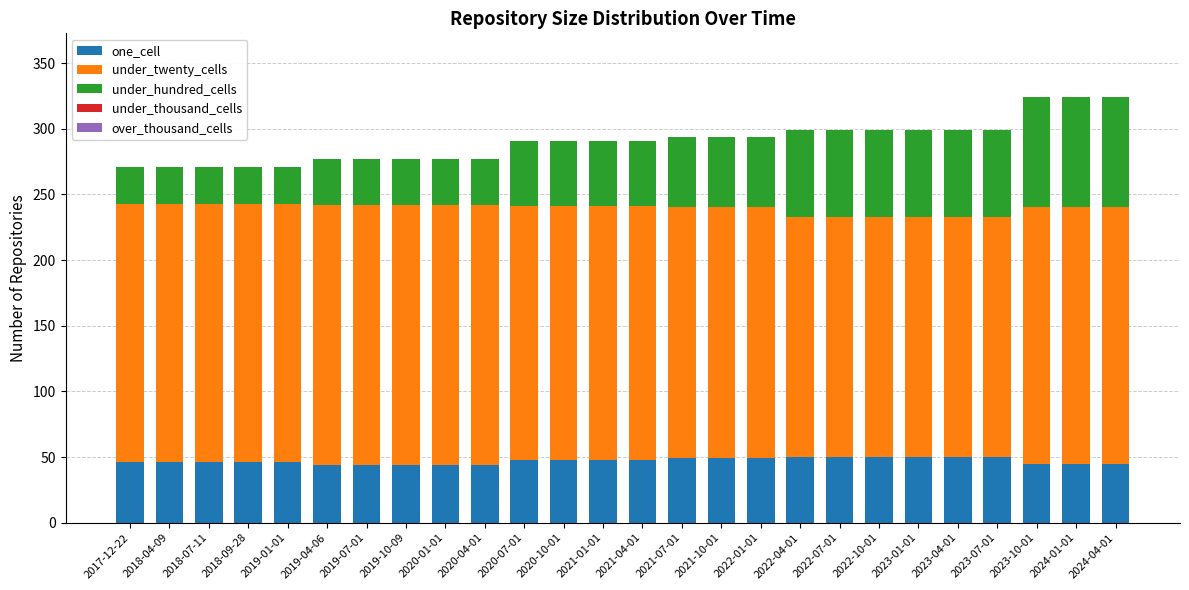

What is the lowest value of the one_cell series?

44